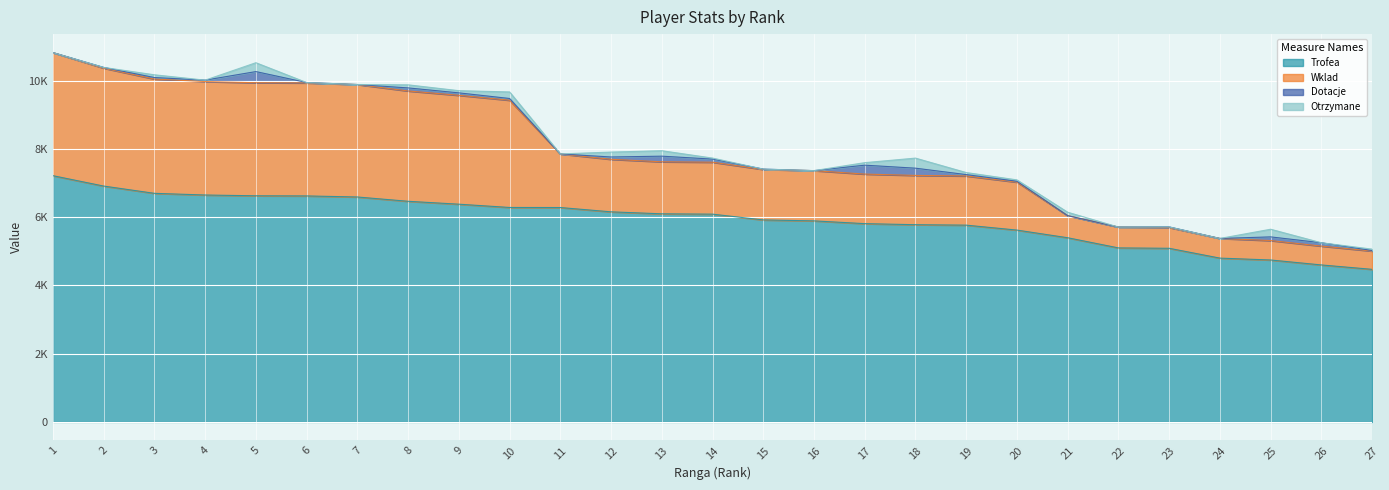

Which category has the lowest value across all series?

27